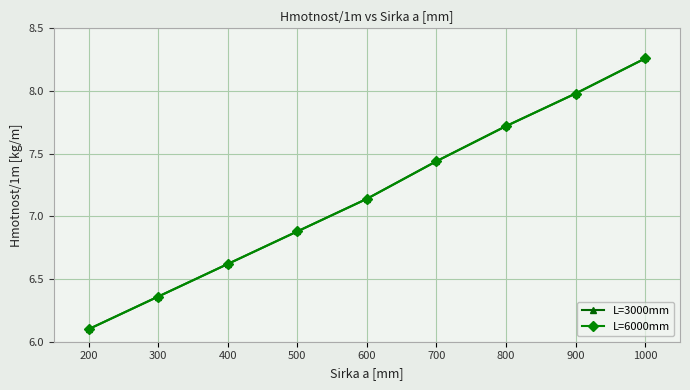

Which series has the largest range (max minus min)?

L=3000mm